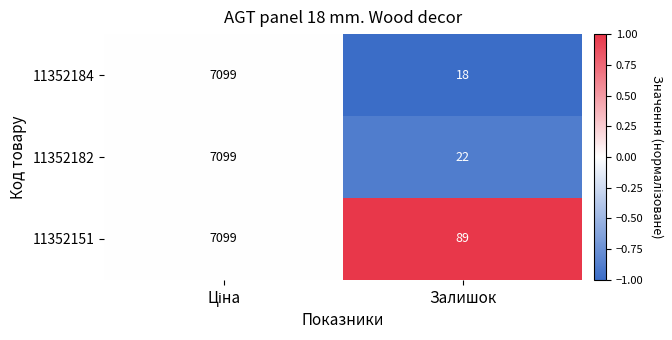

Which series has the widest spread of values?

11352184